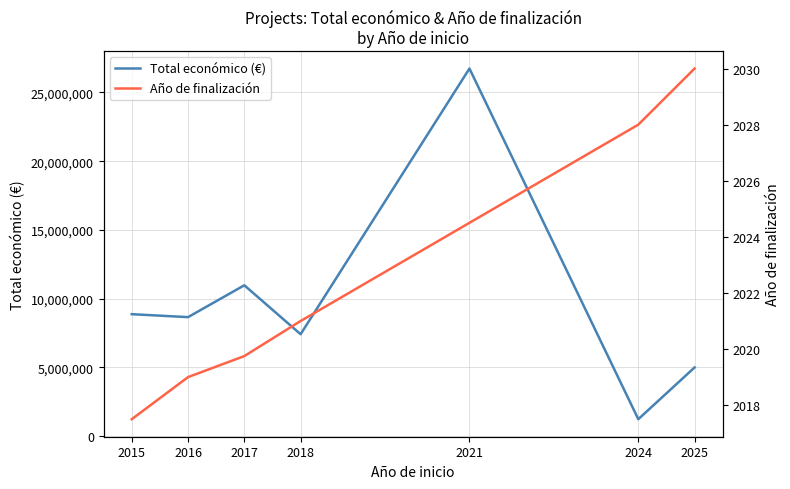

Where is Total económico (€) nearest to the value 13986855?

2017